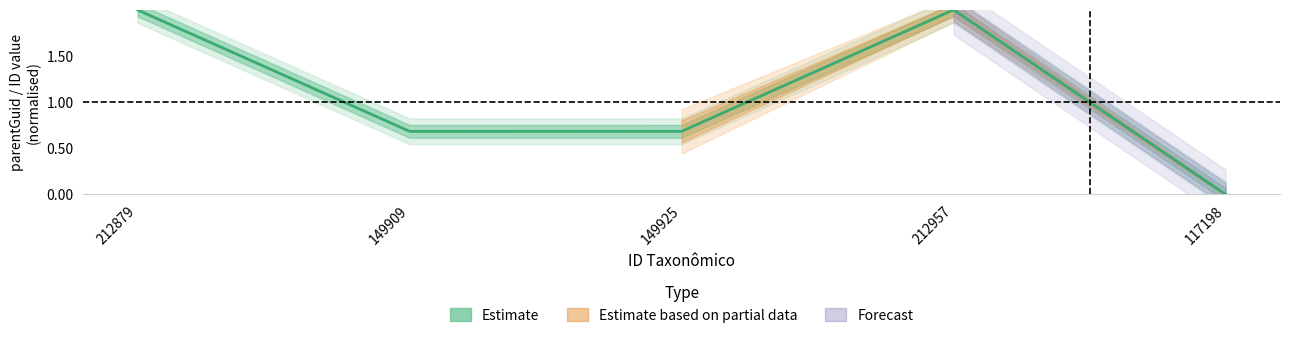

List the labels in order of value, smallest first.

117198, 149909, 149925, 212879, 212957